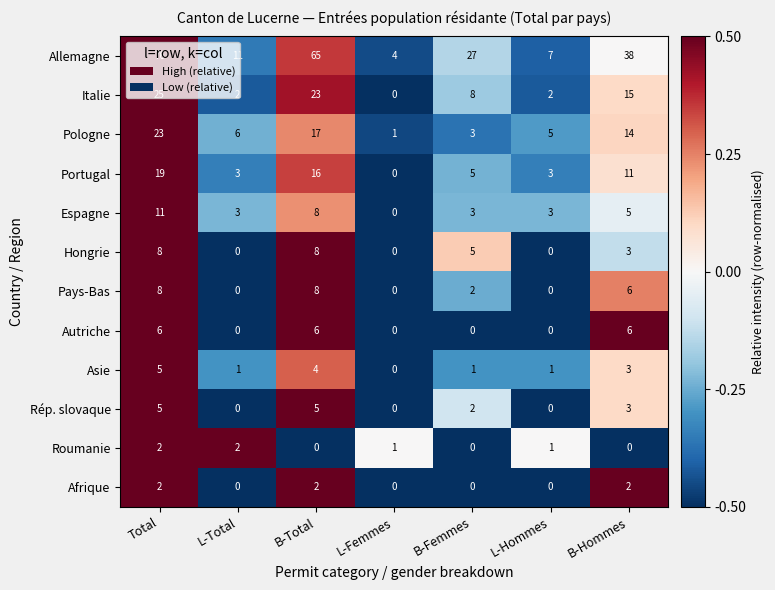

What is the approximate value of Allemagne at L-Total, to the nearest 10?

10